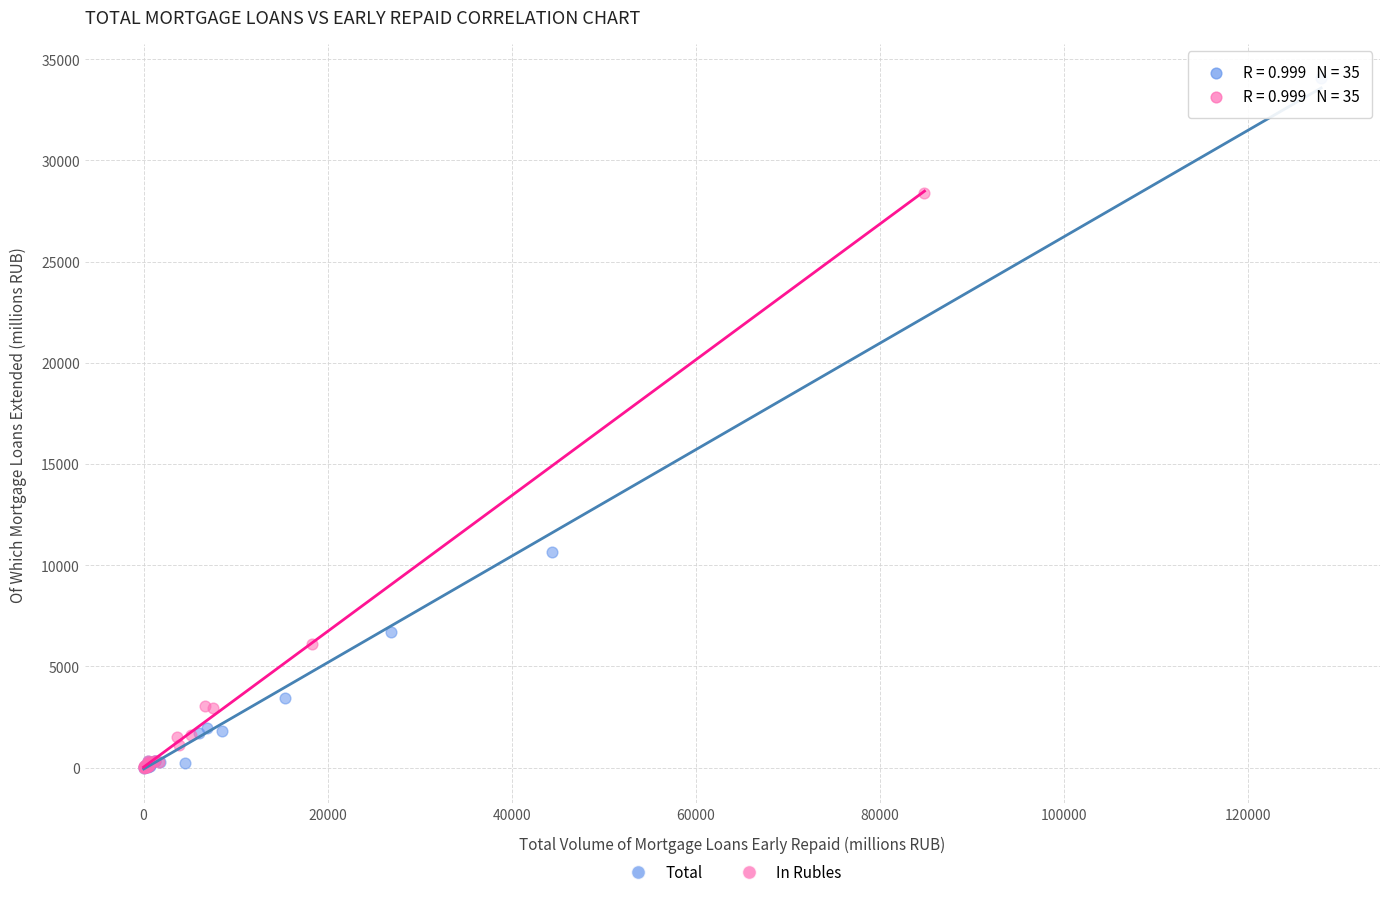

Which series reaches the maximum Y coordinate?

Total